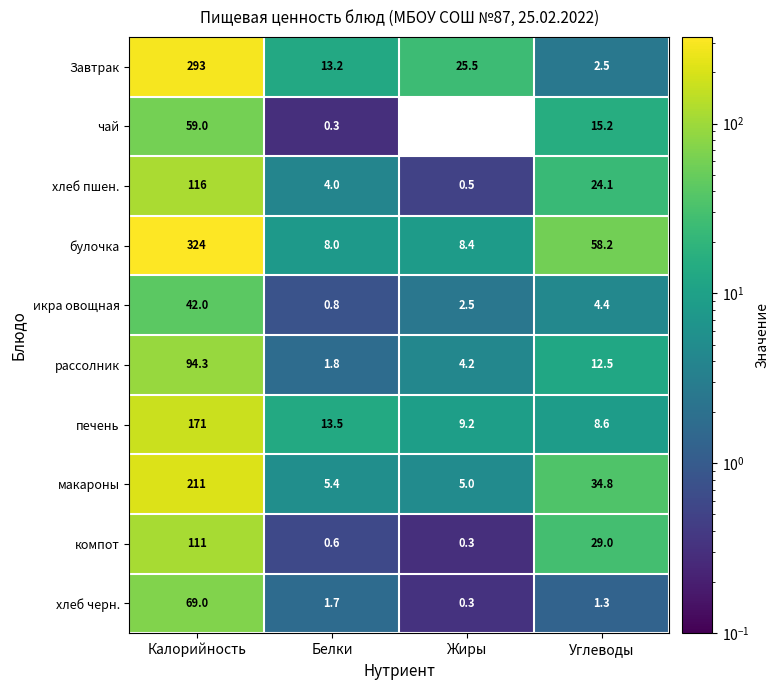

How many data points in Завтрак are less than 25?

2